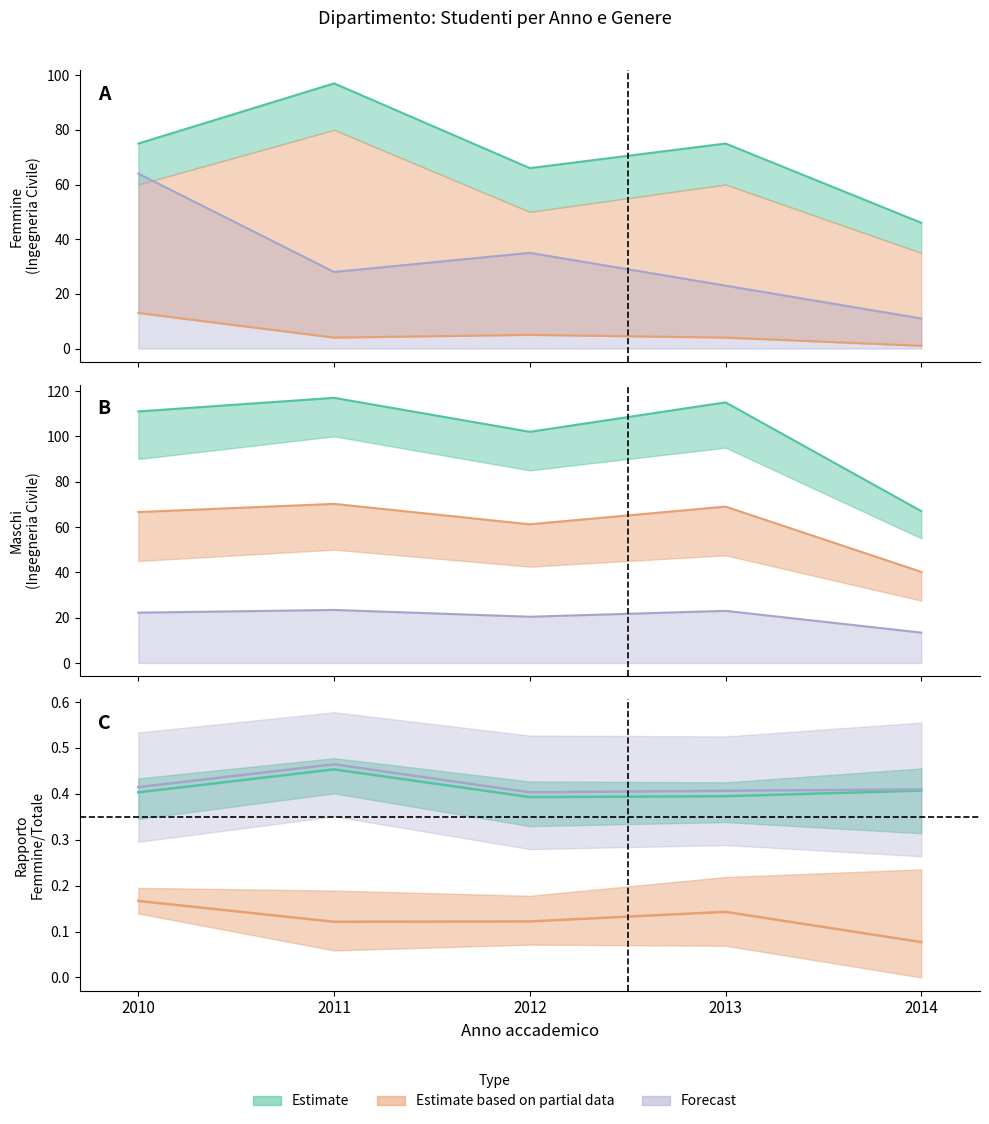

What is the value of the Femmine Totale (INGEGNERIA CIVILE) point at the 3rd from the left?

66.0